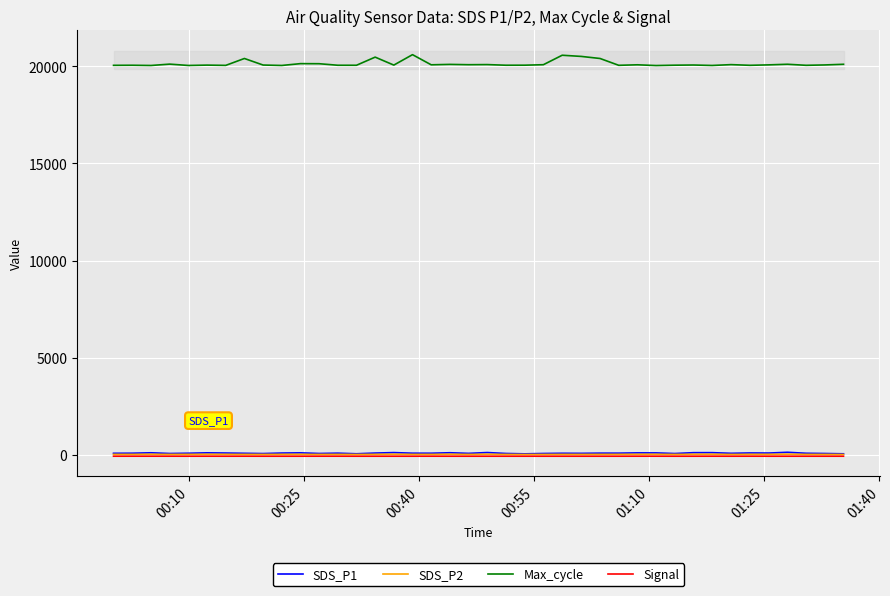

True or false: SDS_P1 and Max_cycle intersect in this chart.

False